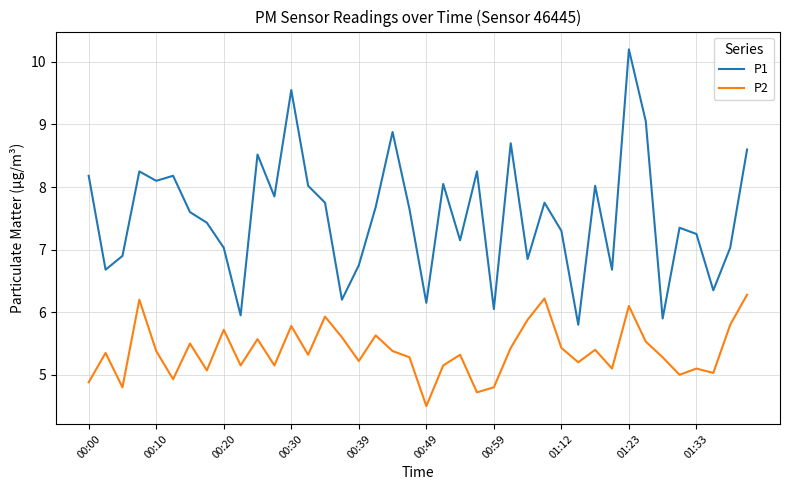

True or false: P1 and P2 intersect in this chart.

False